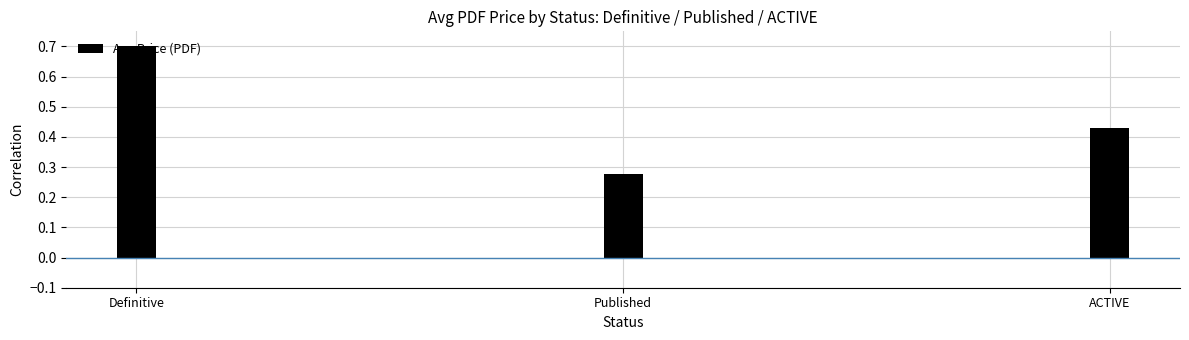

The value at Definitive is 1.1. True or false?

False